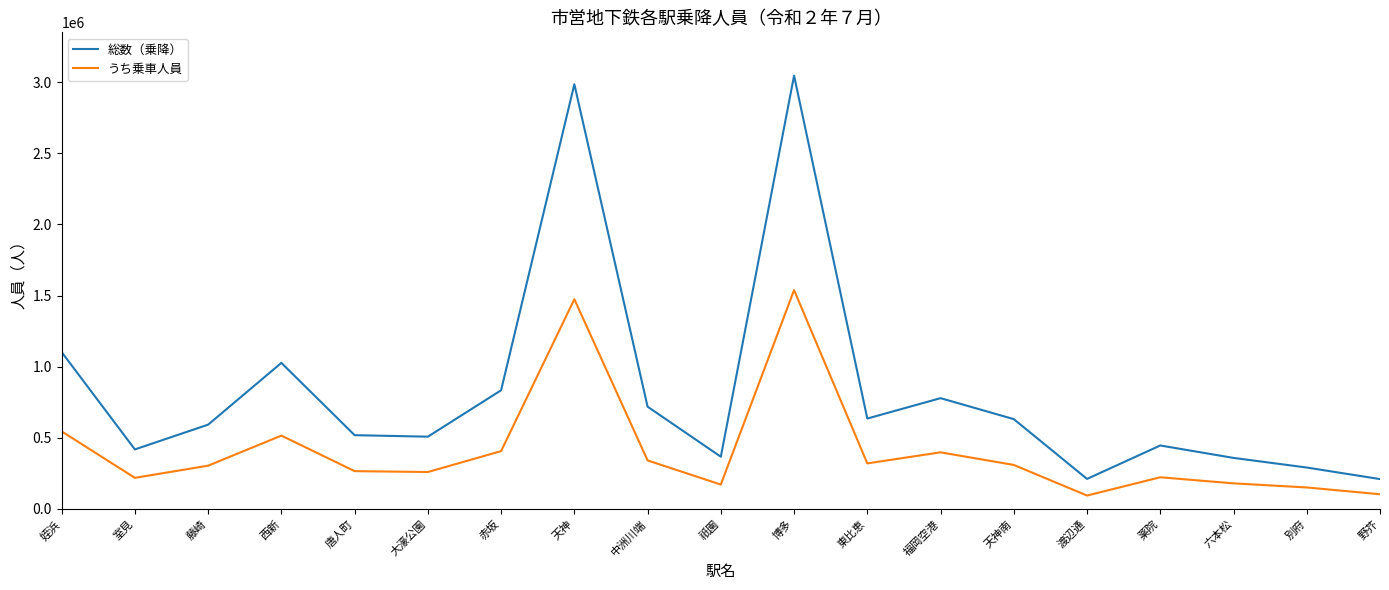

How many lines are shown in the chart?

2